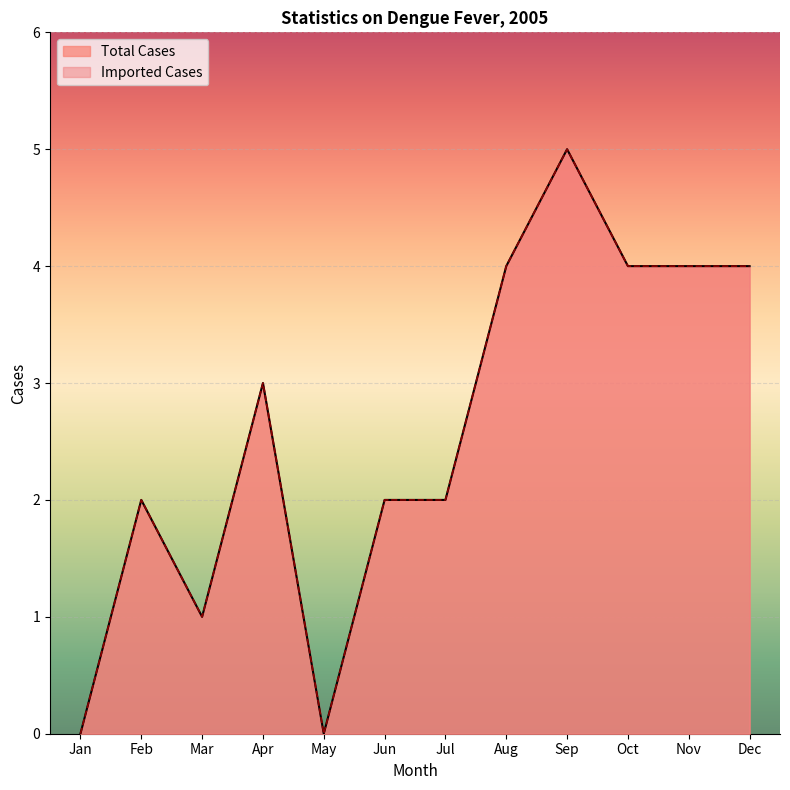

Reading left to right, what are all the values shown in this chart?

Total Cases: 0	2	1	3	0	2	2	4	5	4	4	4
Imported Cases: 0	2	1	3	0	2	2	4	5	4	4	4